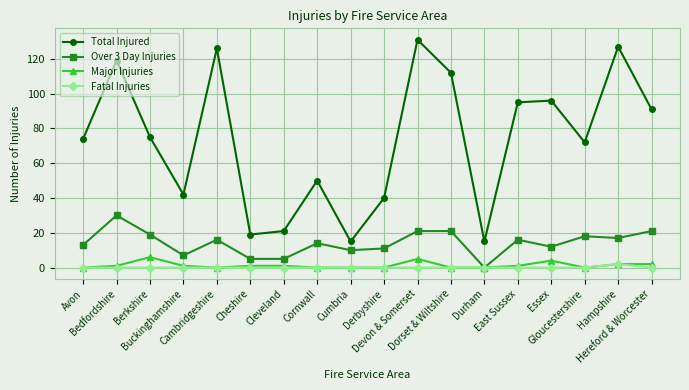

In Total Injured, how many points are higher than both neighbors (excluding endpoints)?

6